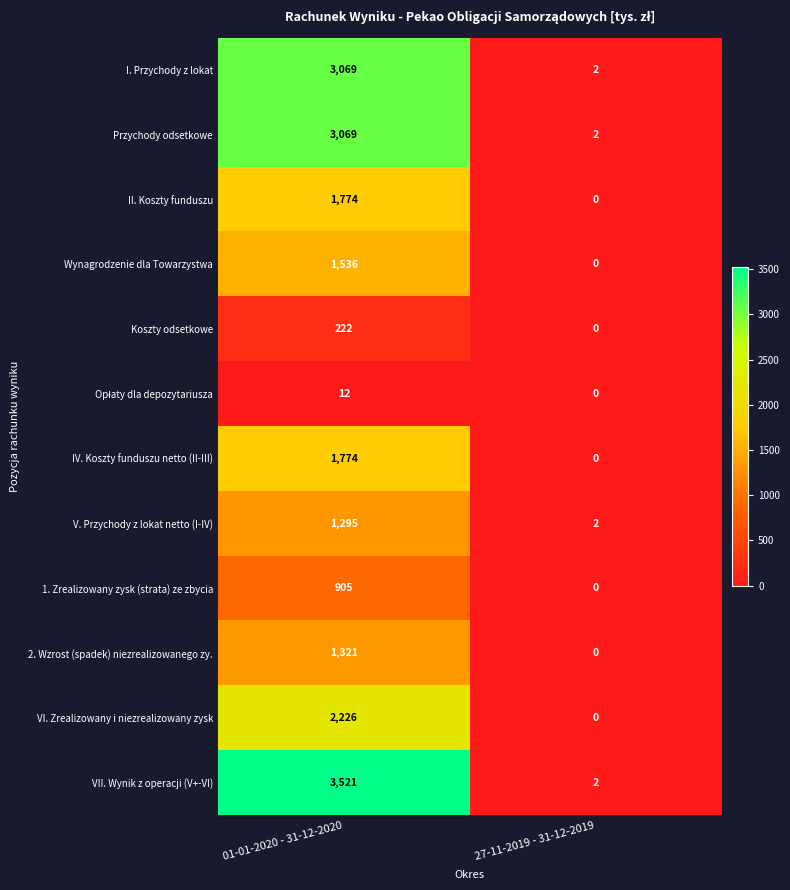

Where is 1. Zrealizowany zysk (strata) ze zbycia nearest to the value 452?

27-11-2019 - 31-12-2019